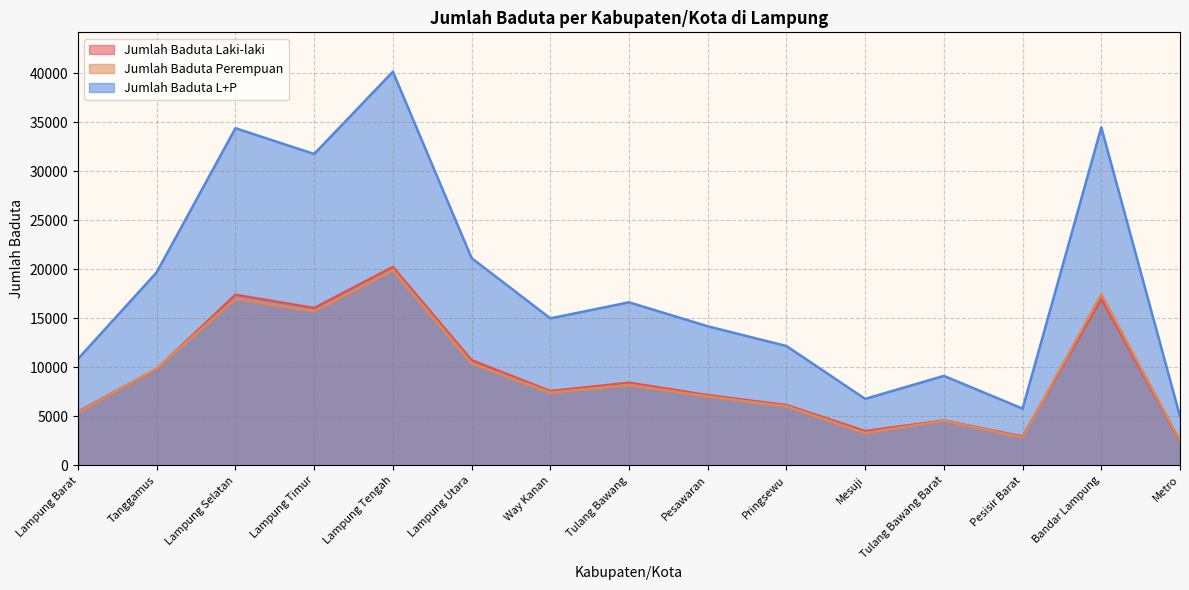

Which label corresponds to the smallest value in the chart?

Metro